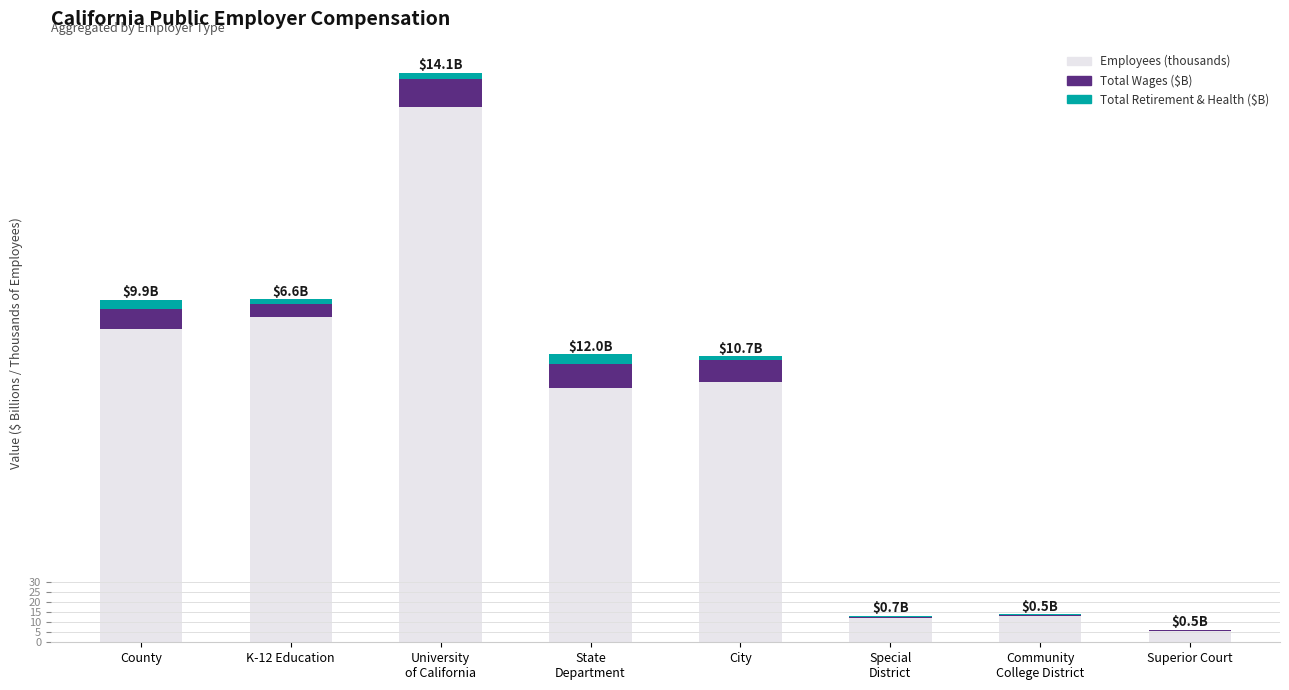

Are the bars horizontal?

No